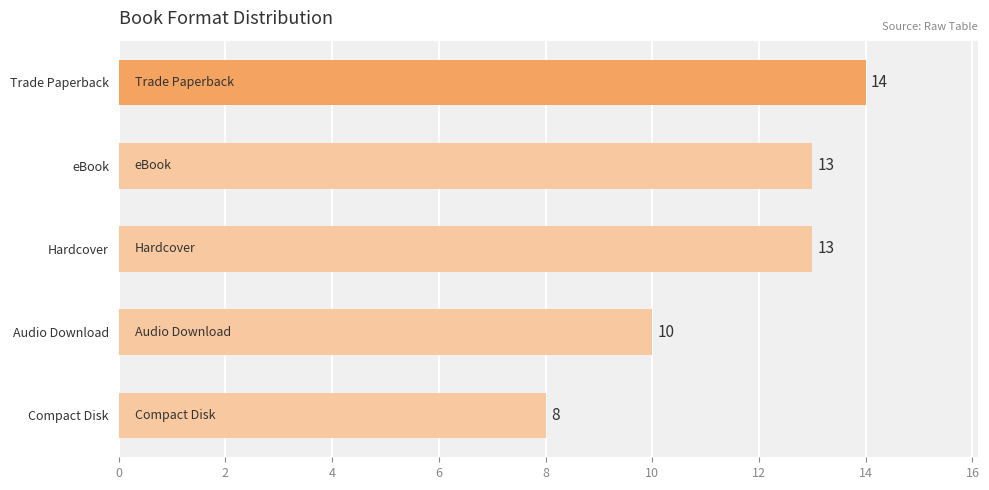

True or false: the data shows 8 at Compact Disk.

True